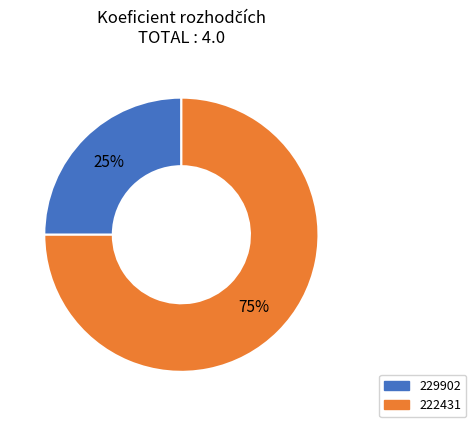

Do 229902 and 222431 together represent more than half of the pie?

Yes